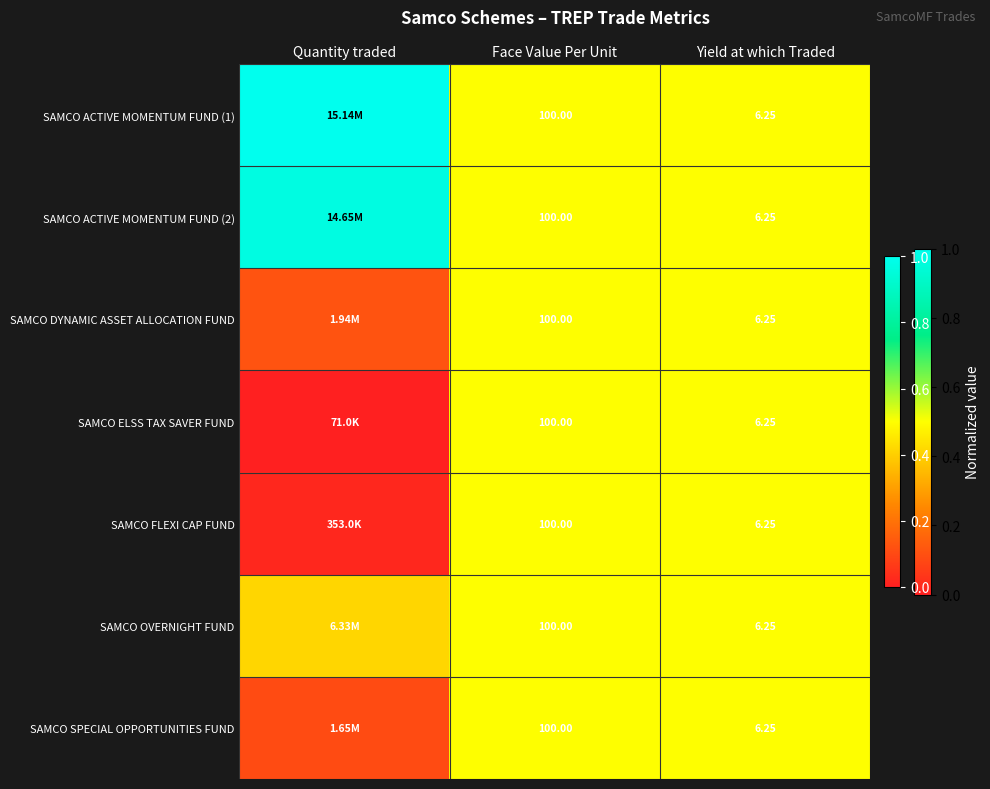

How many categories are shown in the chart?

3